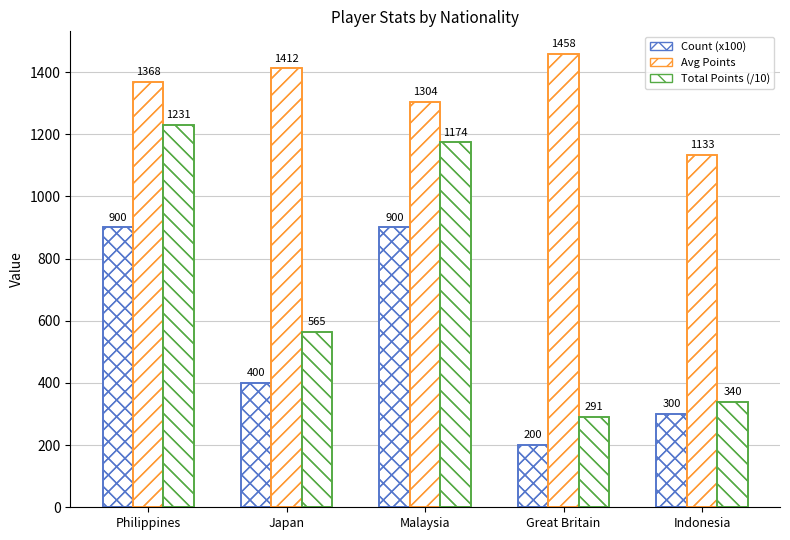

What is the spread (max minus min) of values at Philippines?

468